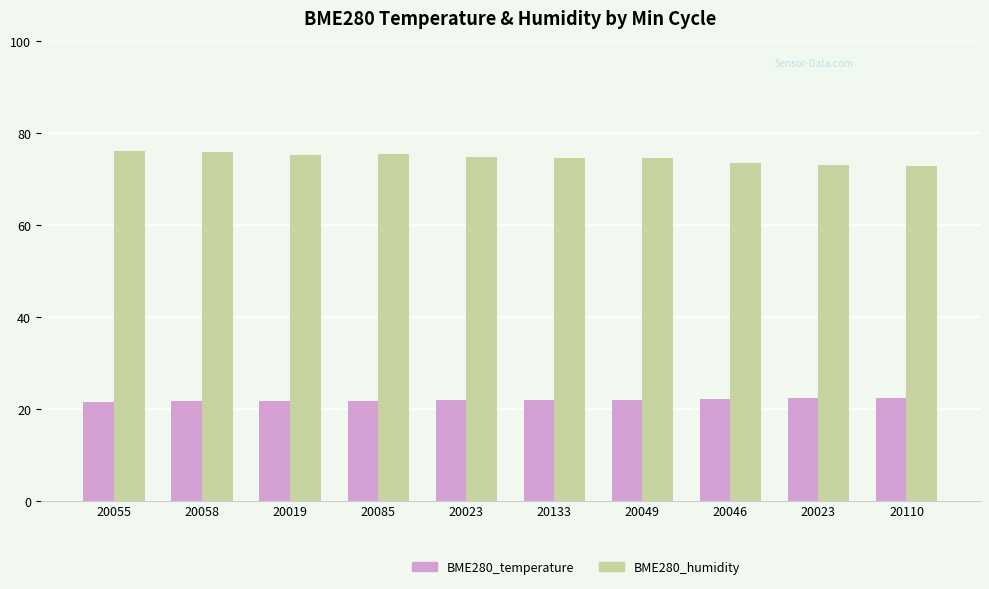

Reading left to right, what are all the values shown in this chart?

BME280_temperature: 21.5	21.6	21.7	21.7	21.8	21.9	22.0	22.2	22.3	22.3
BME280_humidity: 76.0	75.8	75.3	75.3	74.8	74.6	74.5	73.5	72.9	72.9